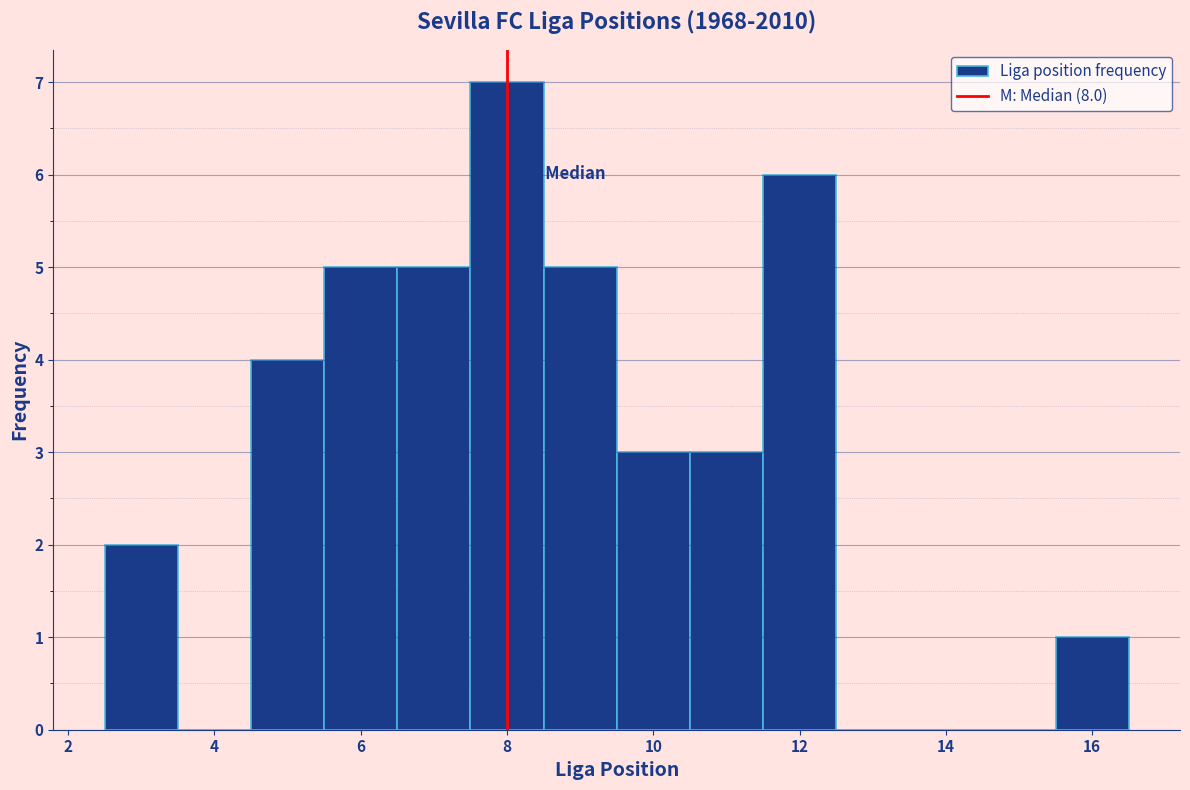

Reading left to right, list every bar in this chart as the range it spans on the x-axis followed by its height. Neither the bar edges nor the heights are printed on the chart, so give them approximately, as read against the axes.

2.5 to 3.5: 2
3.5 to 4.5: 0
4.5 to 5.5: 4
5.5 to 6.5: 5
6.5 to 7.5: 5
7.5 to 8.5: 7
8.5 to 9.5: 5
9.5 to 10.5: 3
10.5 to 11.5: 3
11.5 to 12.5: 6
12.5 to 13.5: 0
13.5 to 14.5: 0
14.5 to 15.5: 0
15.5 to 16.5: 1